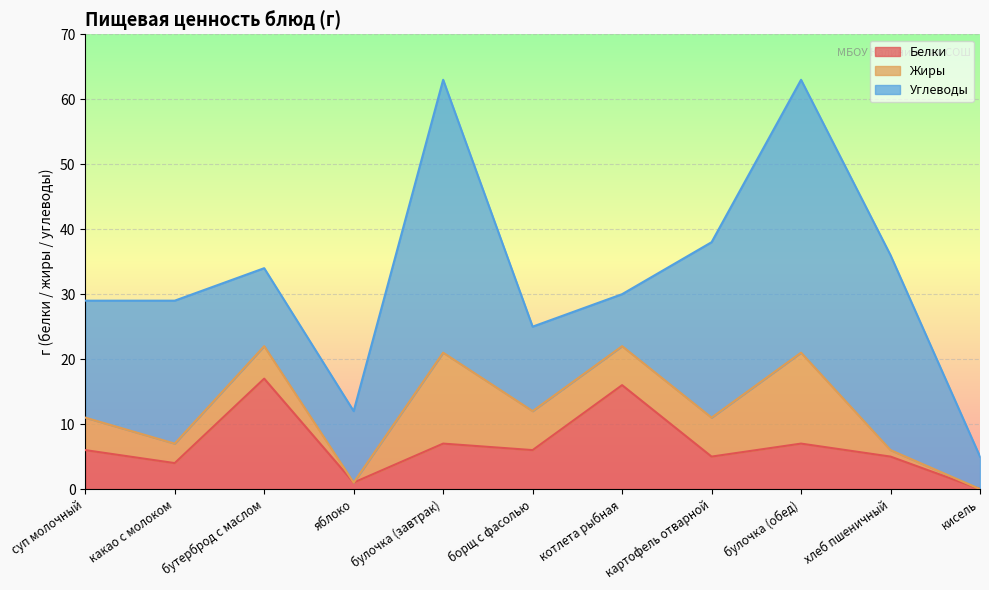

What position from the left is бутерброд с маслом?

3